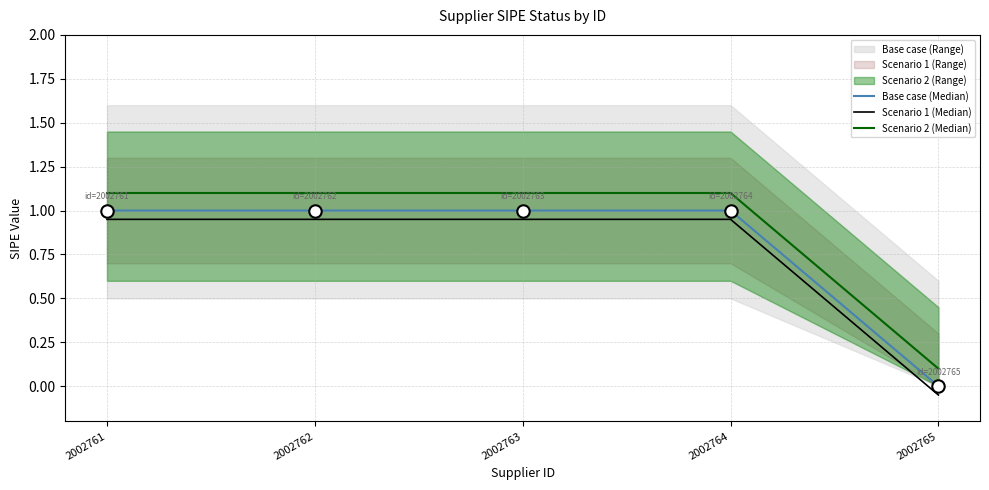

At how many categories does at least one series exceed 1?

4